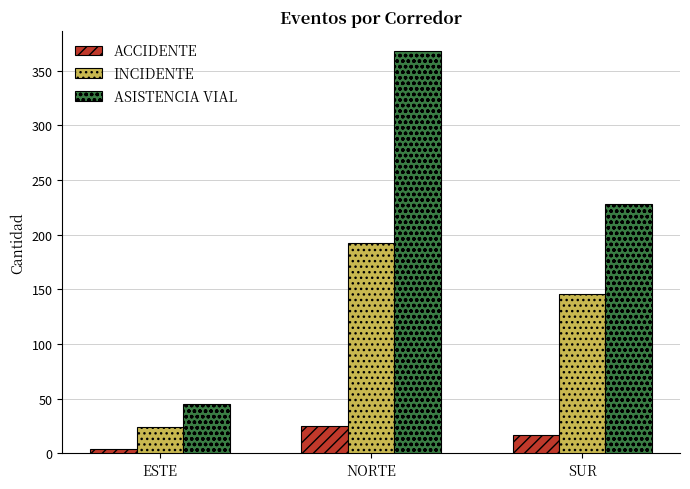

Where does the ACCIDENTE series first go above 17?

NORTE